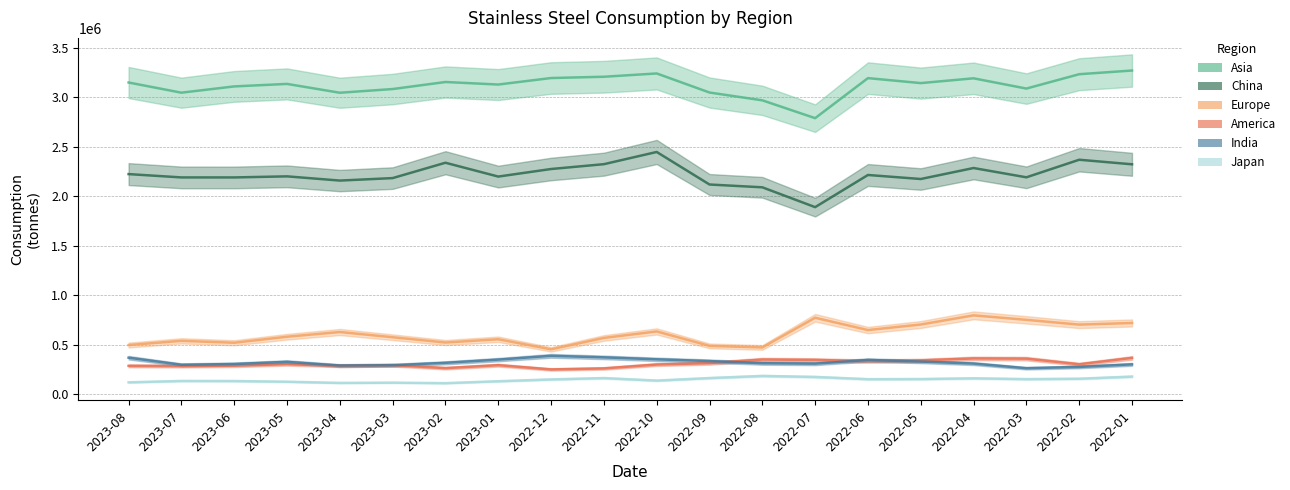

At how many categories does at least one series exceed 1608442?

20